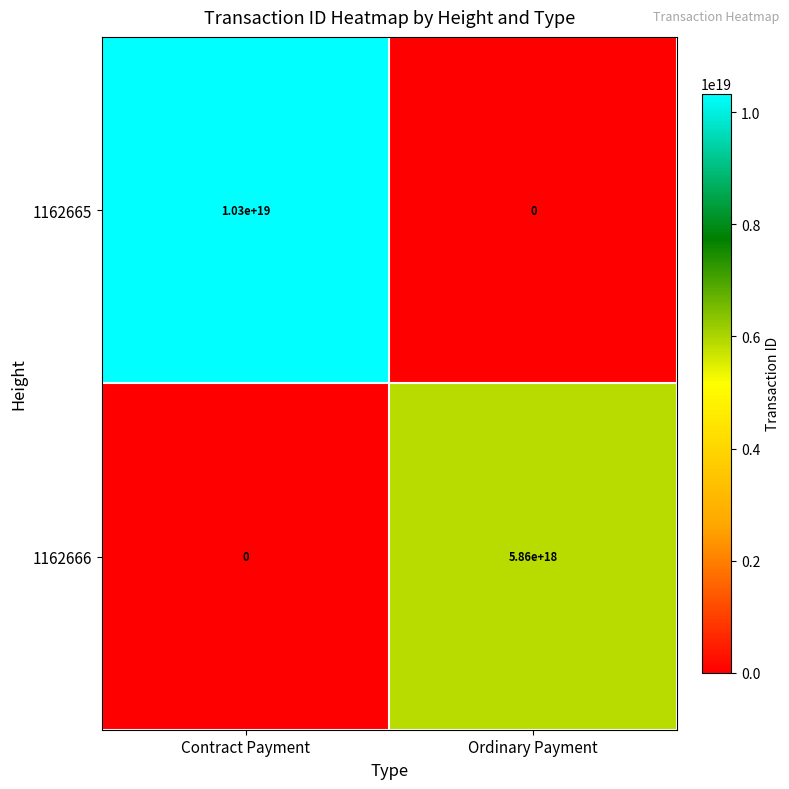

The value of 1162666 at Ordinary Payment is 5860000000000000000. True or false?

True